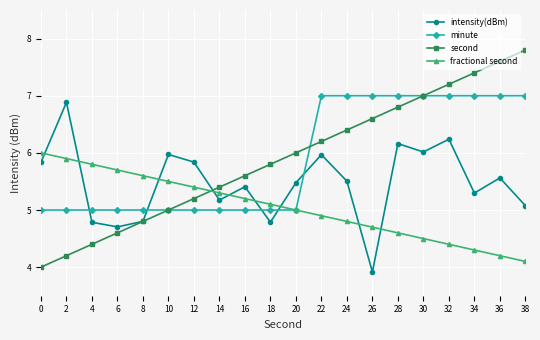

Reading left to right, what are all the values shown in this chart?

intensity(dBm): 5.8	6.9	4.8	4.7	4.8	6.0	5.8	5.2	5.4	4.8	5.5	6.0	5.5	3.9	6.2	6.0	6.2	5.3	5.6	5.1
minute: 5.0	5.0	5.0	5.0	5.0	5.0	5.0	5.0	5.0	5.0	5.0	7.0	7.0	7.0	7.0	7.0	7.0	7.0	7.0	7.0
second: 4.0	4.2	4.4	4.6	4.8	5.0	5.2	5.4	5.6	5.8	6.0	6.2	6.4	6.6	6.8	7.0	7.2	7.4	7.6	7.8
fractional second: 6.0	5.9	5.8	5.7	5.6	5.5	5.4	5.3	5.2	5.1	5.0	4.9	4.8	4.7	4.6	4.5	4.4	4.3	4.2	4.1